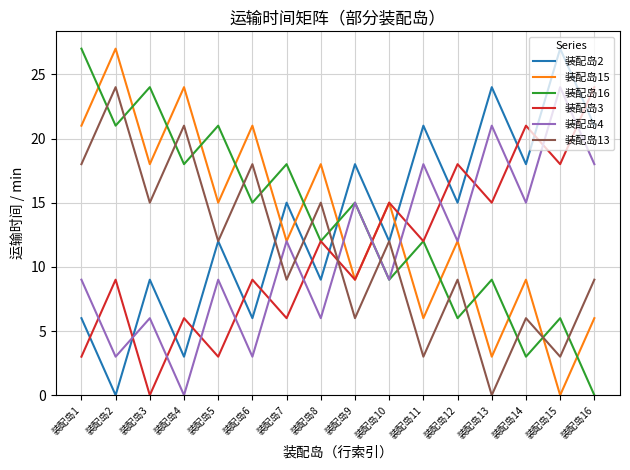

The value of 装配岛3 at 装配岛6 is 2. True or false?

False